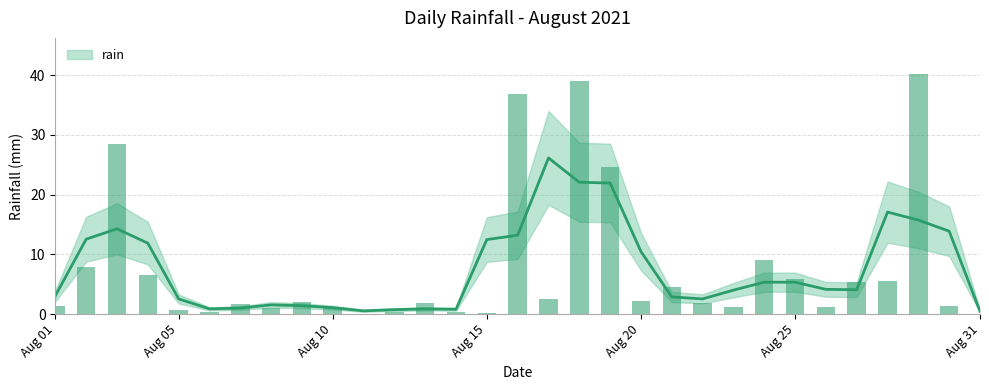

How many values are below 1?

7